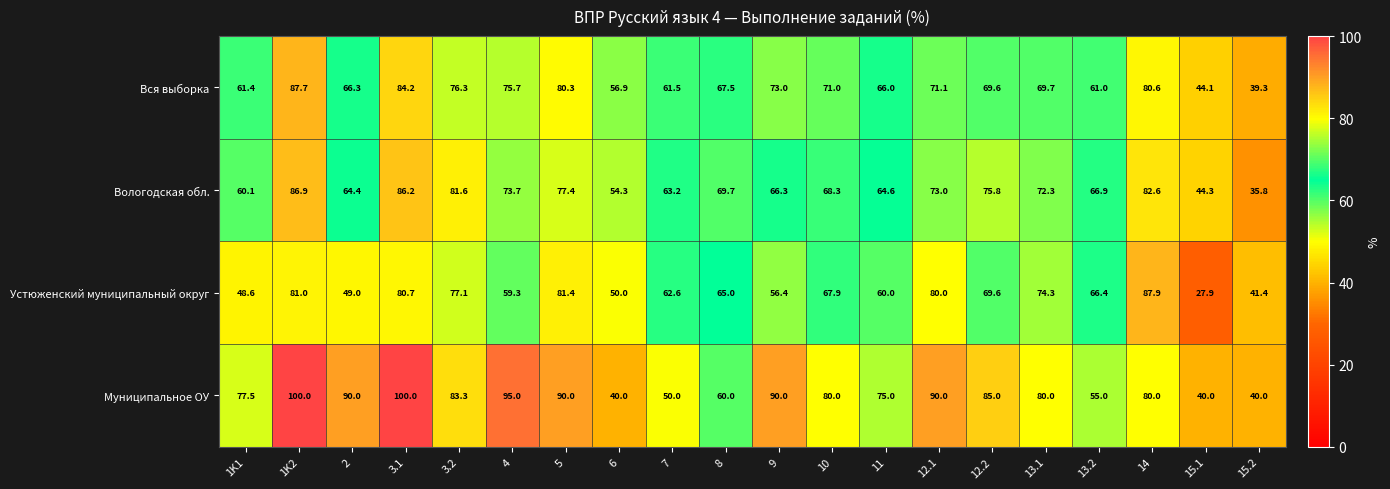

At which label is Муниципальное ОУ closest to 70?

11